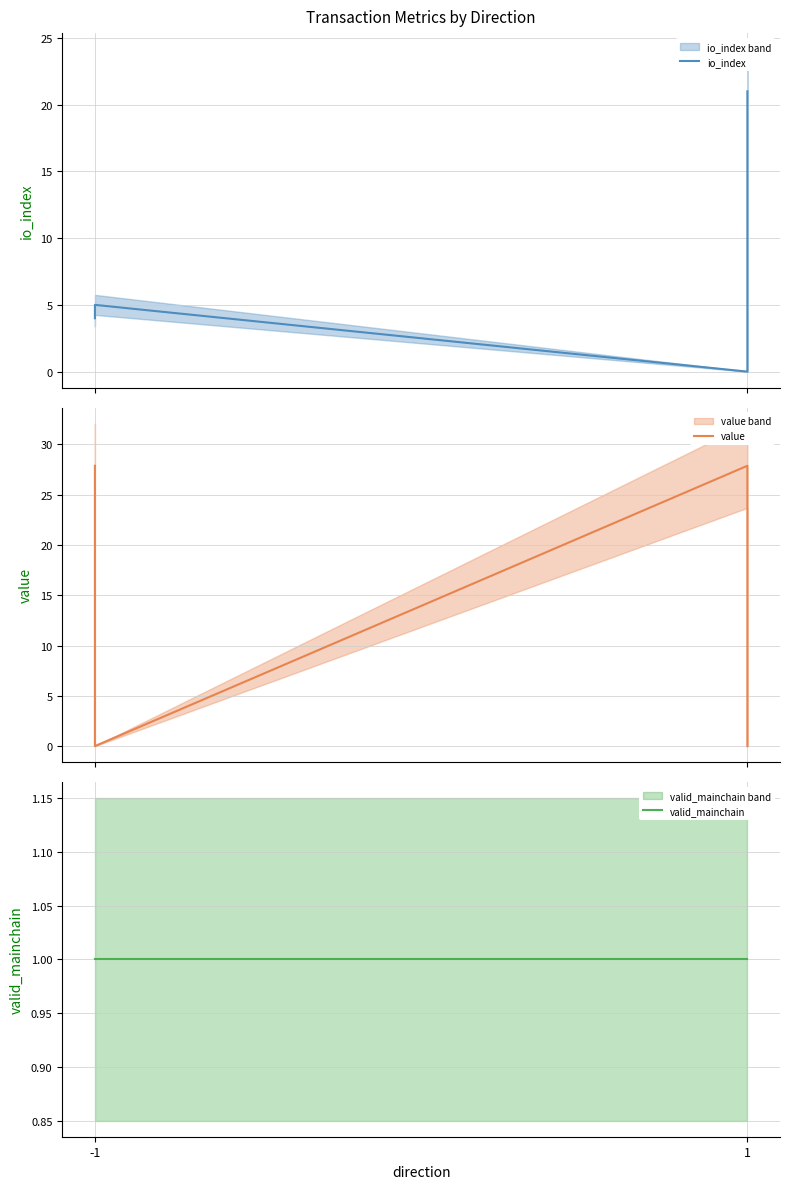

Reading right to left, what are all the values shown in this chart?

io_index: 21.0	0.0	5.0	4.0
value: 0.0	27.9	0.0	27.9
valid_mainchain: 1.0	1.0	1.0	1.0